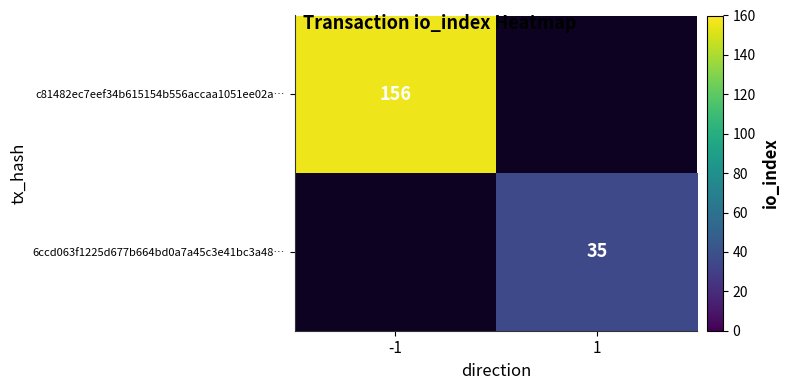

Is it true that 6ccd063f1225d677b664bd0a7a45c3e41bc3a48… equals 35 at 1?

True